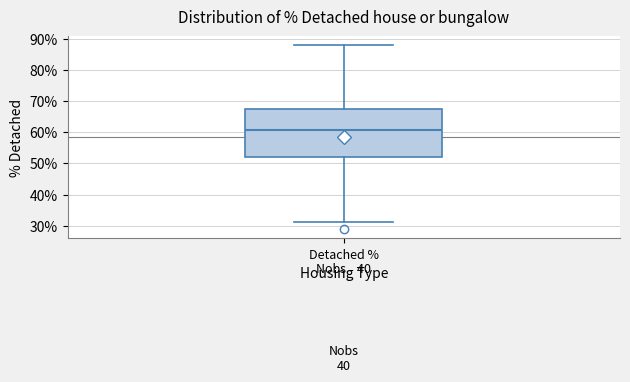

Transcribe this box plot: give where the median line is, the range the box spans, and where the two whiskers end, as read against the y-axis. The values are not printed on the chart, so give them approximately, as read against the axis.

median 61, box 52 to 67, whiskers 31 to 88